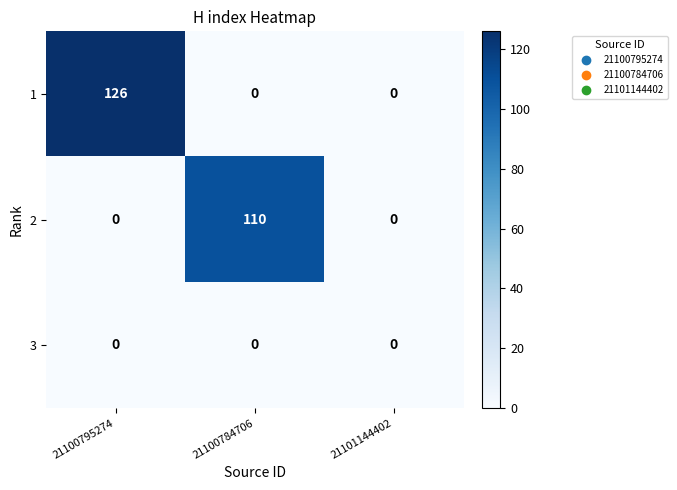

The 2 series shows -61 at 21100795274. True or false?

False